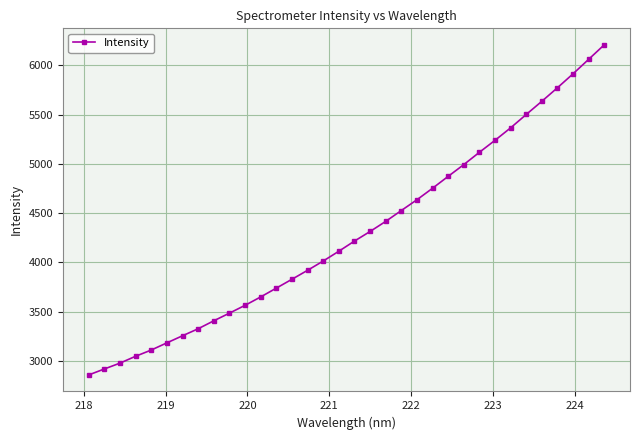

True or false: there are more than 1 points higher than both neighbors.

False